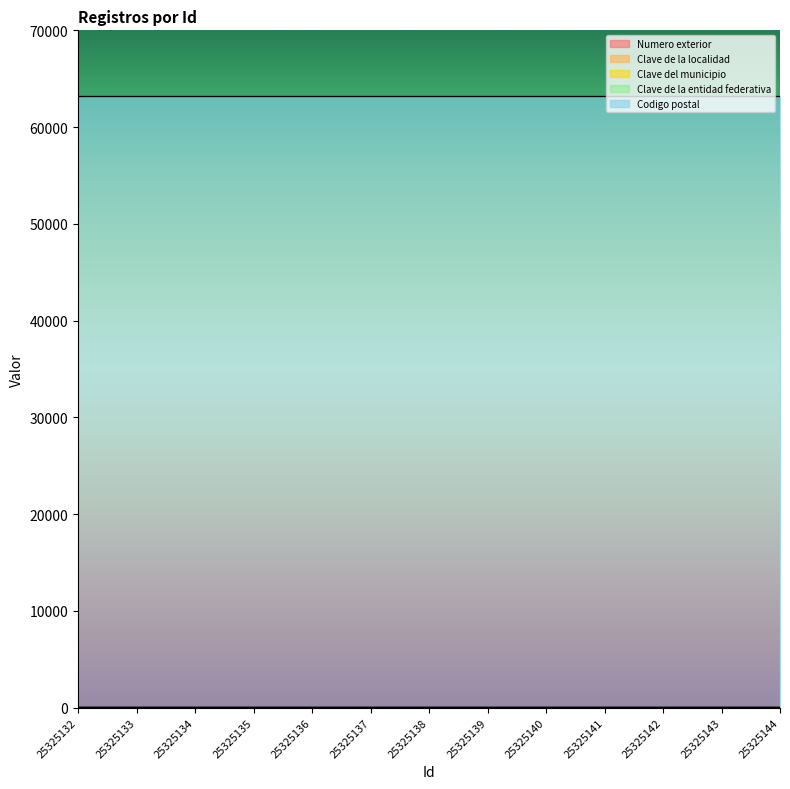

Reading left to right, list all the values displayed in this chart.

Numero exterior: 29	29	29	29	29	29	29	29	29	29	29	29	29
Clave de la localidad: 1	1	1	1	1	1	1	1	1	1	1	1	1
Clave del municipio: 18	18	18	18	18	18	18	18	18	18	18	18	18
Clave de la entidad federativa: 18	18	18	18	18	18	18	18	18	18	18	18	18
Codigo postal: 63200	63200	63200	63200	63200	63200	63200	63200	63200	63200	63200	63200	63200